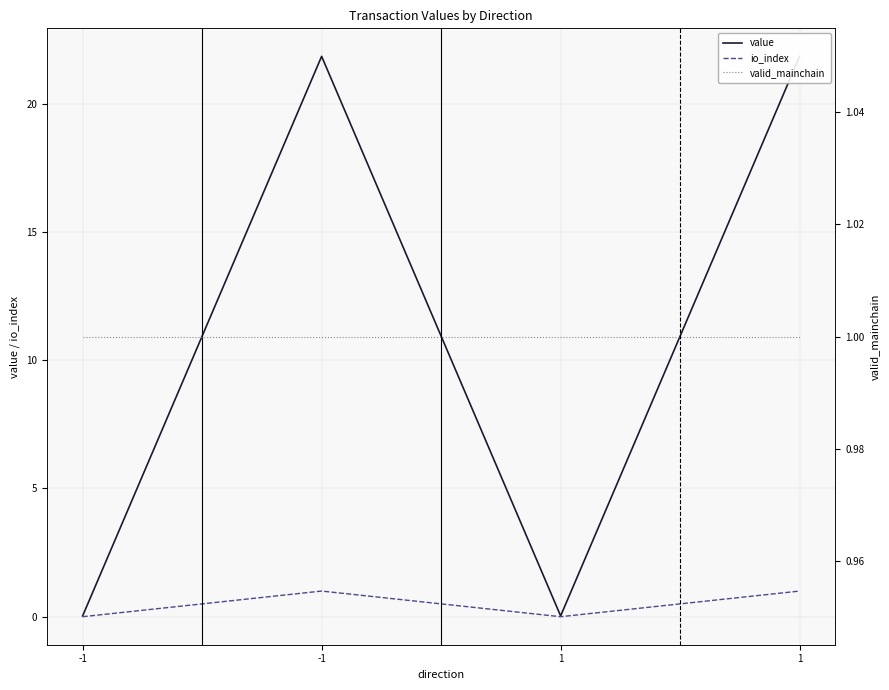

Between -1 and 1, which series saw the biggest shift?

value